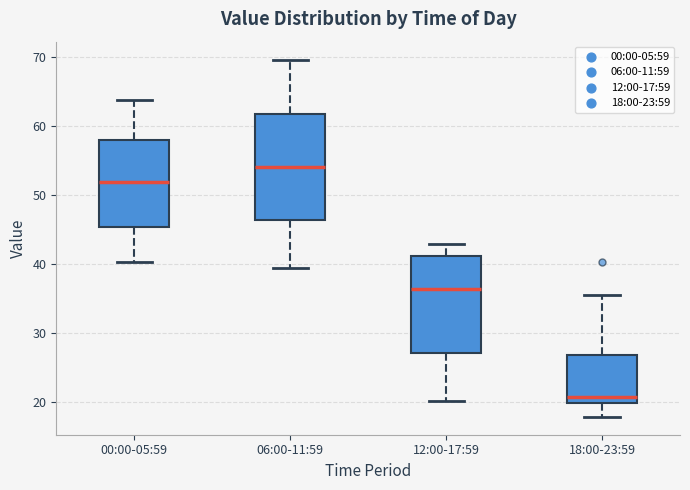

Where is the lower edge of the box for 12:00-17:59 on the y-axis? The values are not printed on the chart, so give them approximately, as read against the axis.

27